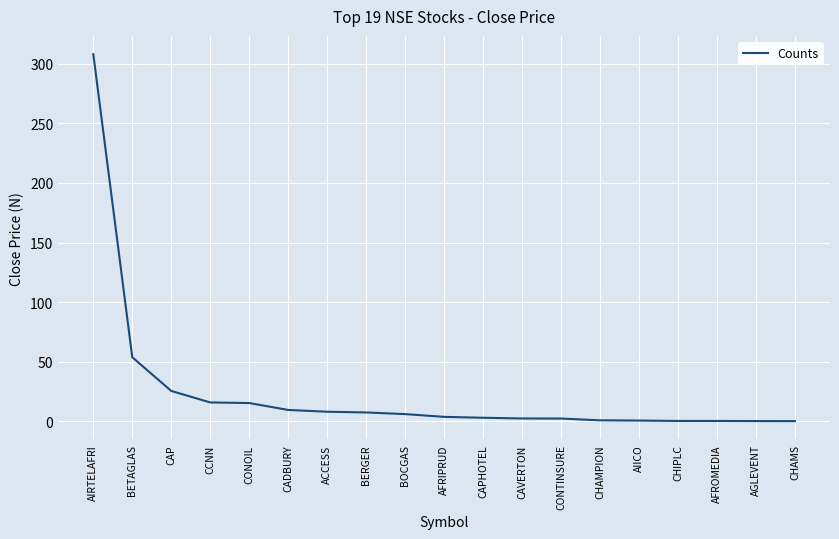

Which label corresponds to the largest value in the chart?

AIRTELAFRI